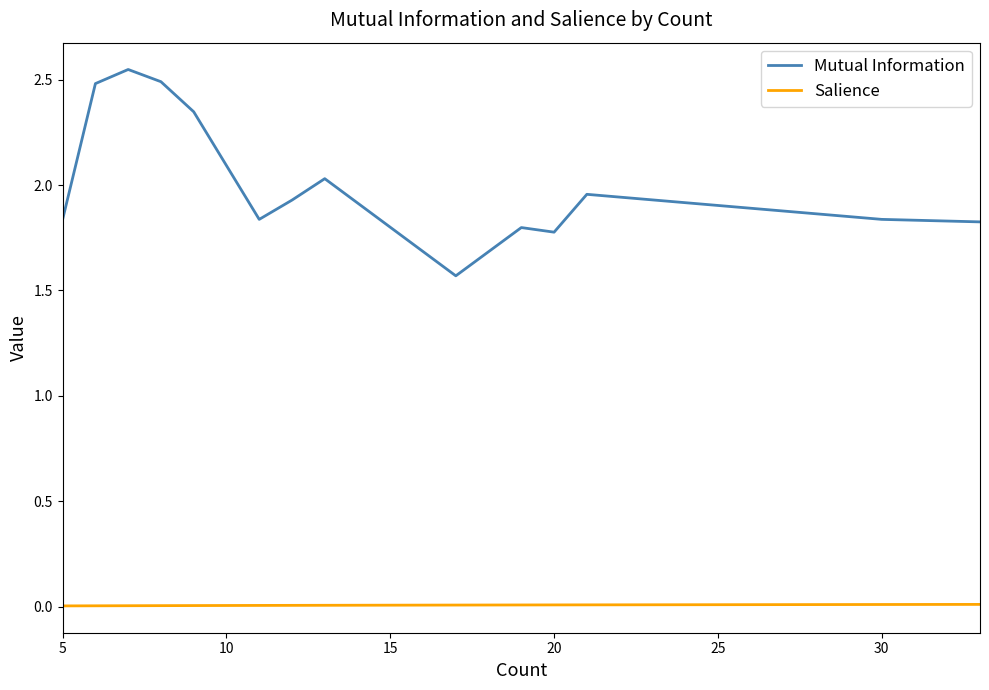

Rank the series at 30 from lowest to highest value.

Salience, Mutual Information